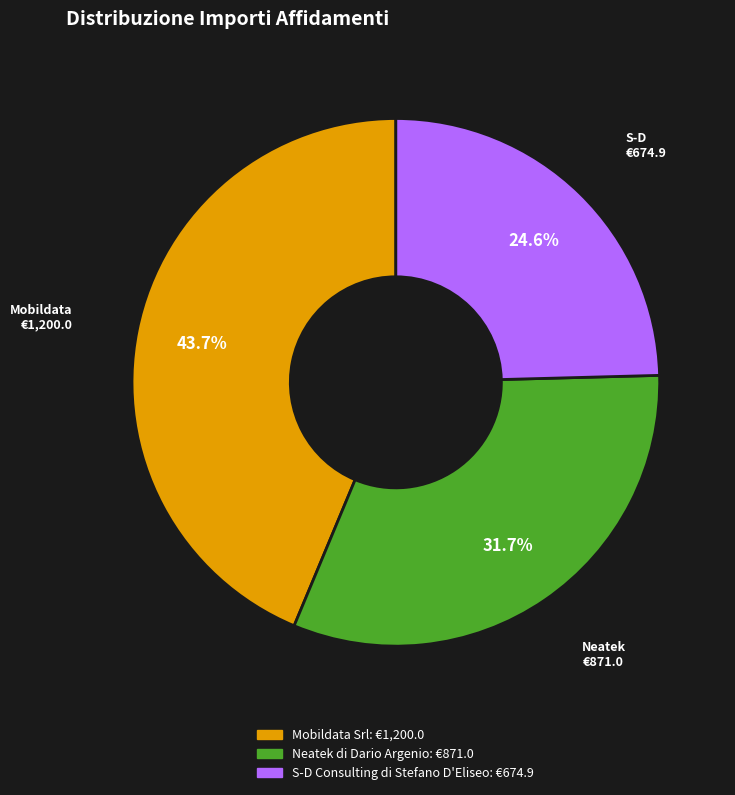

Approximately how many times larger is the value at Mobildata Srl compared to Neatek di Dario Argenio?

1.4